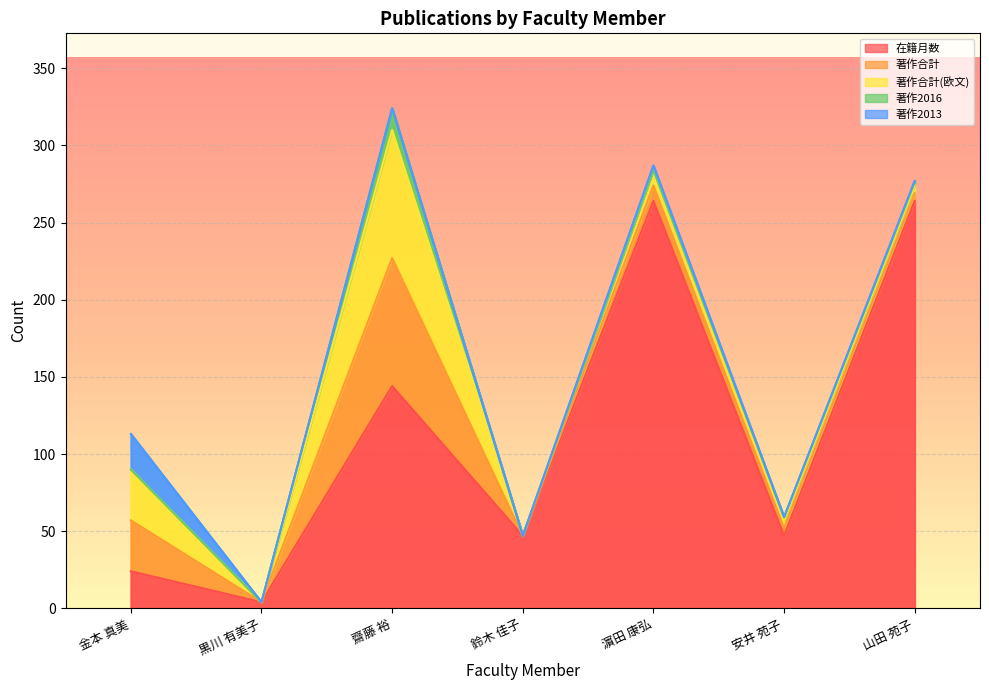

Which series changed the most between 金本 真美 and 安井 苑子?

著作合計